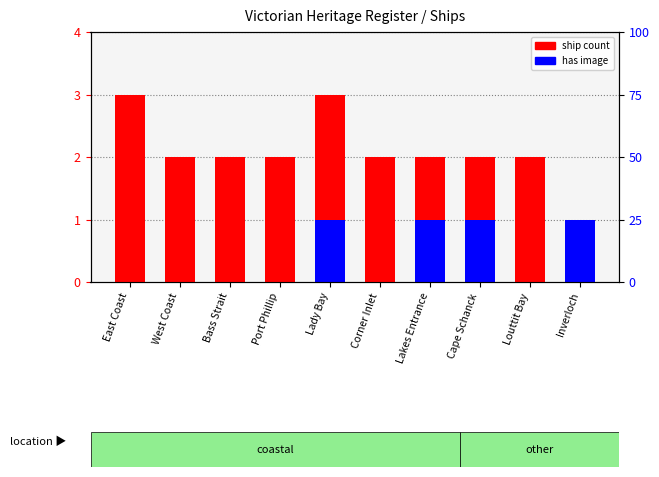

Reading left to right, list all the values displayed in this chart.

ship count: East Coast=3	West Coast=2	Bass Strait=2	Port Phillip=2	Lady Bay=3	Corner Inlet=2	Lakes Entrance=2	Cape Schanck=2	Louttit Bay=2	Inverloch=1
has image: East Coast=0	West Coast=0	Bass Strait=0	Port Phillip=0	Lady Bay=1	Corner Inlet=0	Lakes Entrance=1	Cape Schanck=1	Louttit Bay=0	Inverloch=1